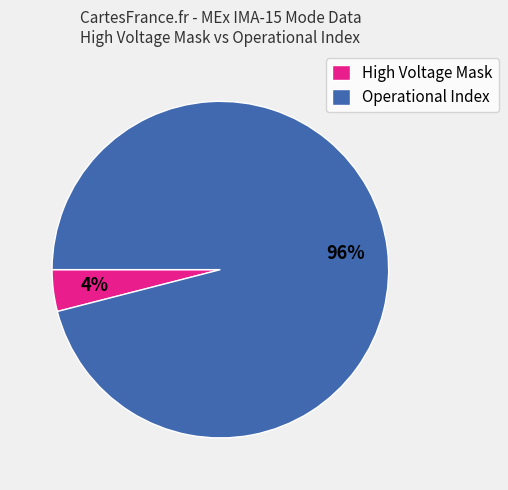

Does any single category account for the majority?

Yes